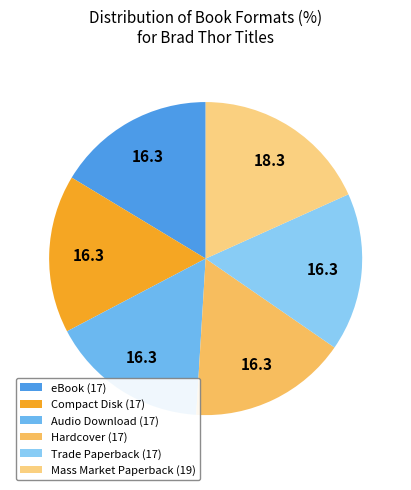

To the nearest percent, what percentage of the pie is Hardcover?

16%